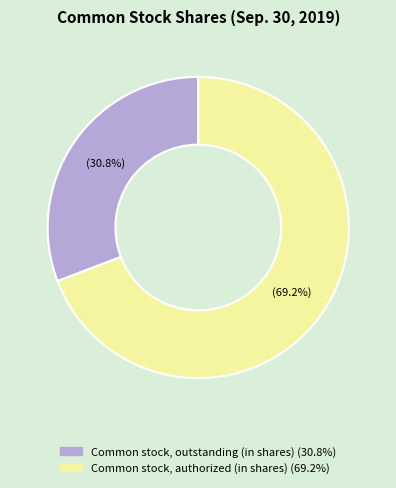

True or false: Common stock, outstanding (in shares) accounts for 20% of the total.

False